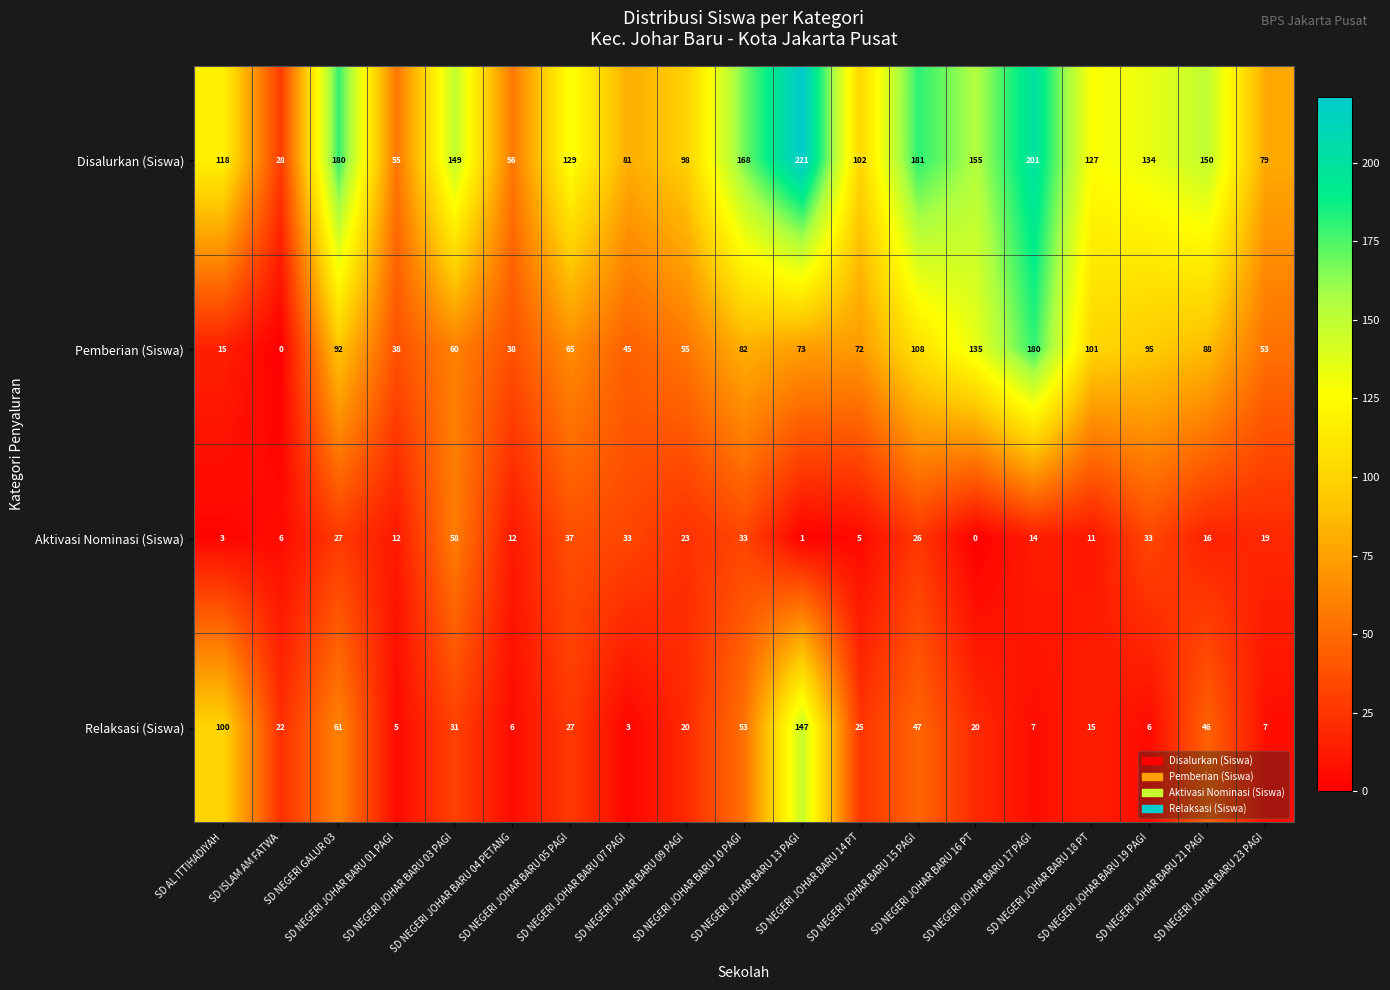

What is the sum of all Relaksasi (Siswa) values?

648